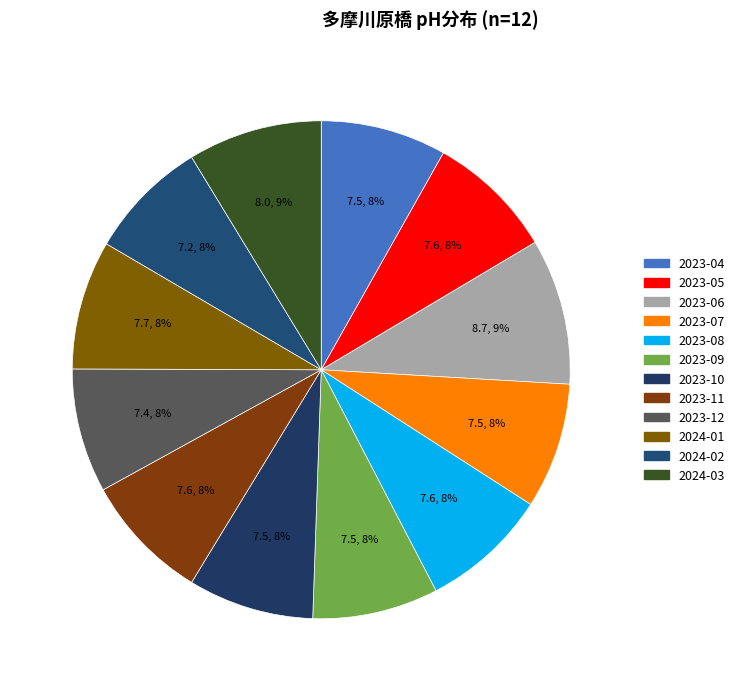

Count the number of slices in the pie.

12